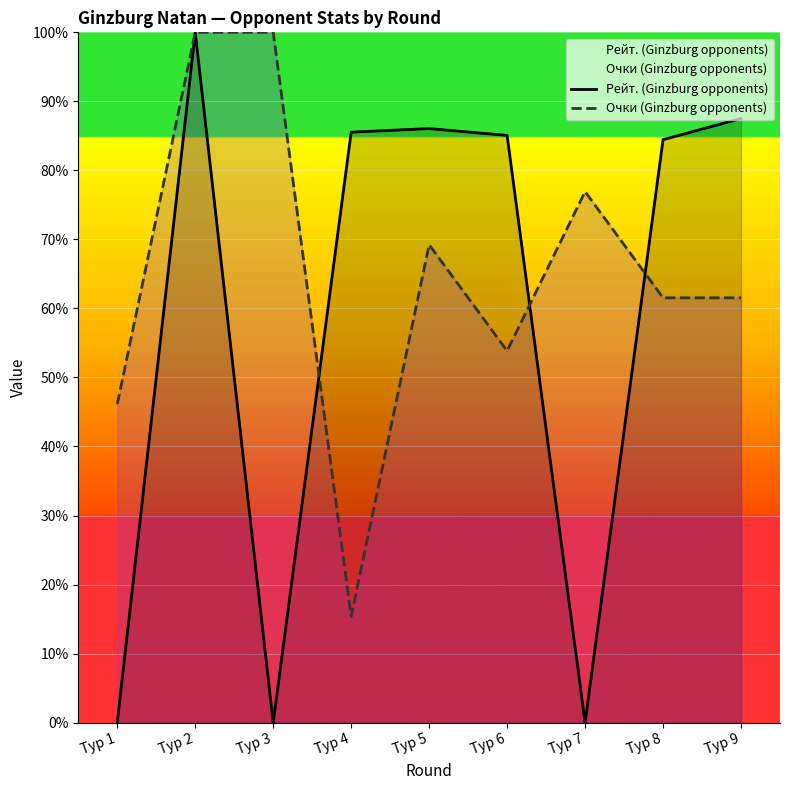

What is the approximate value of Рейт. (Ginzburg opponents) at Тур 4?

85.5